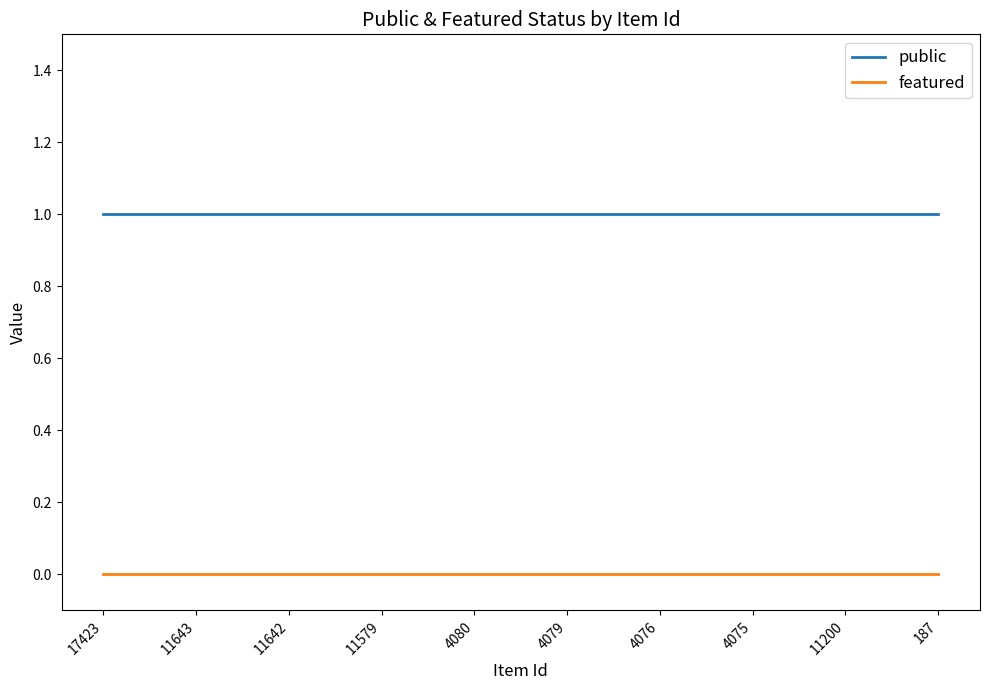

What are all the series names shown in the legend?

public, featured